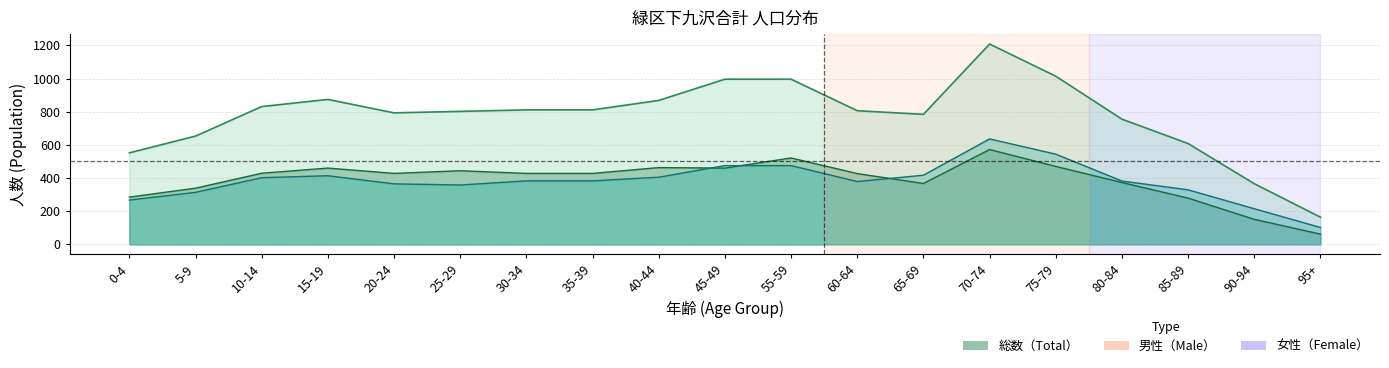

Which series has the largest range (max minus min)?

総数（Total）